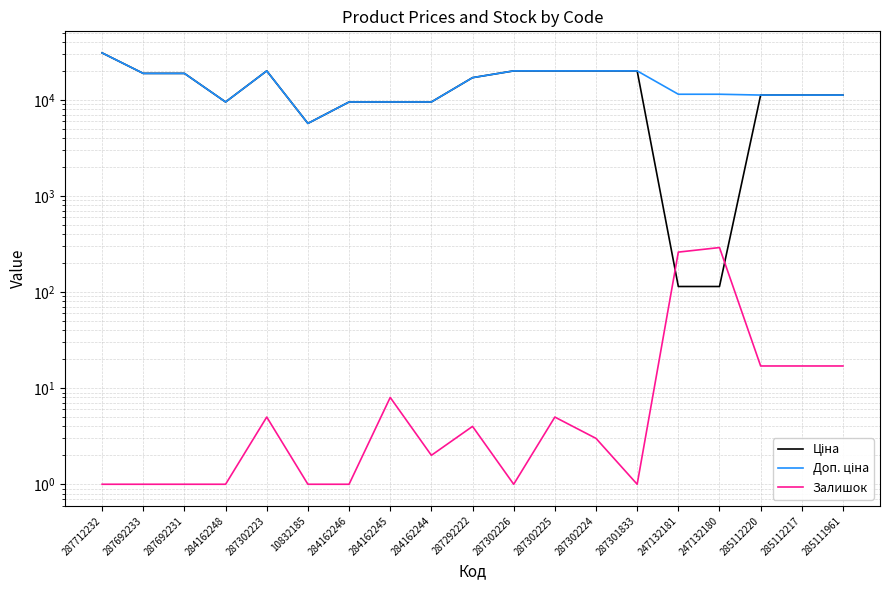

Reading left to right, list all the values displayed in this chart.

Ціна: 30717.1	18796.8	18796.8	9480.1	19964.2	5673.8	9480.1	9480.1	9480.1	16976.3	19964.2	19964.2	19964.2	19964.2	114.1	114.1	11188.2	11188.2	11188.2
Доп. ціна: 30717.1	18796.8	18796.8	9480.1	19964.2	5673.8	9480.1	9480.1	9480.1	16976.3	19964.2	19964.2	19964.2	19964.2	11410.0	11410.0	11188.2	11188.2	11188.2
Залишок: 1.0	1.0	1.0	1.0	5.0	1.0	1.0	8.0	2.0	4.0	1.0	5.0	3.0	1.0	260.0	290.0	17.0	17.0	17.0